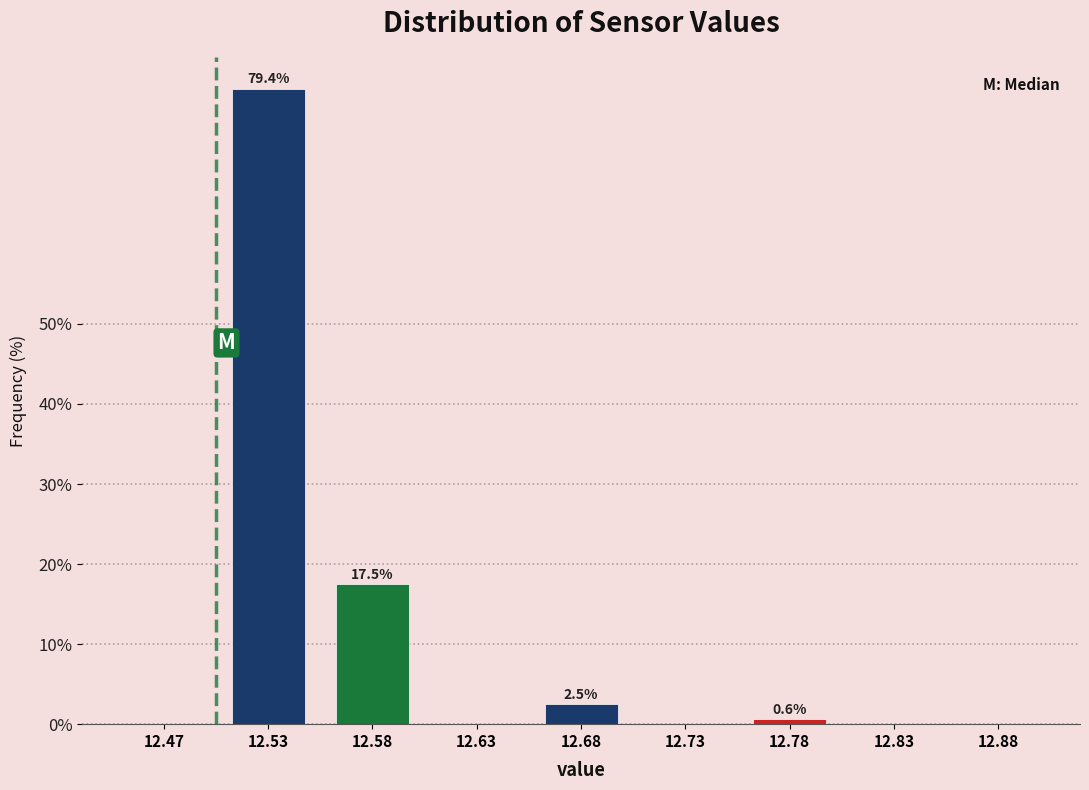

Reading right to left, transcribe all the data shown in this chart.

12.88=0.0	12.83=0.0	12.78=0.6	12.73=0.0	12.68=2.5	12.63=0.0	12.58=17.5	12.53=79.4	12.47=0.0